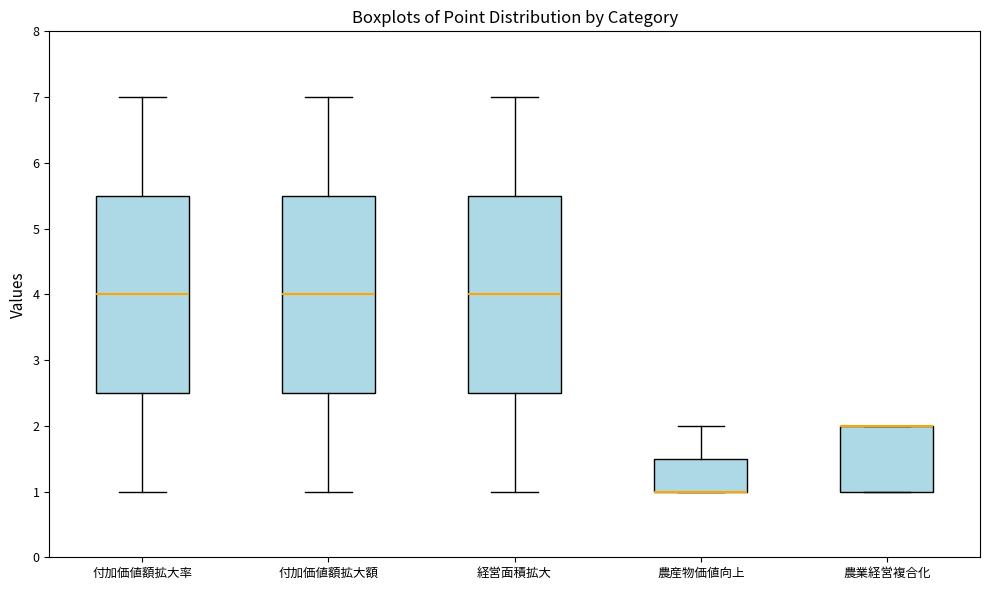

Reading left to right, transcribe this box plot: for each box, give where its median line is, the range the box spans, and where its two whiskers end, as read against the y-axis. The values are not printed on the chart, so give them approximately, as read against the axis.

付加価値額拡大率: median 4.0, box 2.5 to 5.5, whiskers 1.0 to 7.0
付加価値額拡大額: median 4.0, box 2.5 to 5.5, whiskers 1.0 to 7.0
経営面積拡大: median 4.0, box 2.5 to 5.5, whiskers 1.0 to 7.0
農産物価値向上: median 1.0 (drawn on the box's lower edge), box 1.0 to 1.5, whiskers 1.0 to 2.0
農業経営複合化: median 2.0 (drawn on the box's upper edge), box 1.0 to 2.0, whiskers 1.0 to 2.0